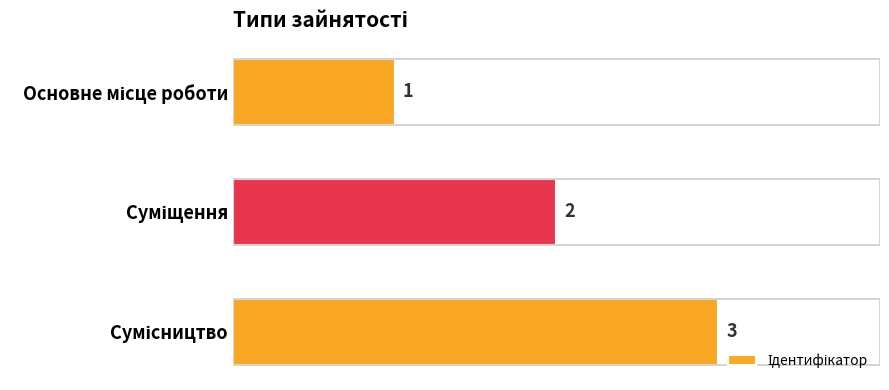

How many categories are shown in the chart?

3